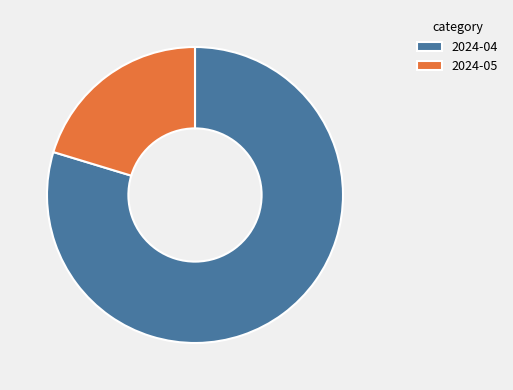

What is the ratio of the value at 2024-04 to the value at 2024-05?

3.9